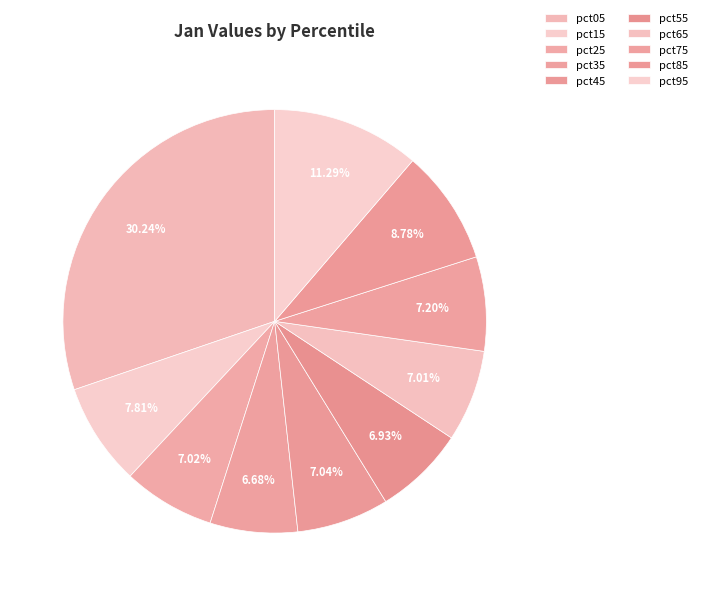

To the nearest percent, what is the average slice percentage?

10%